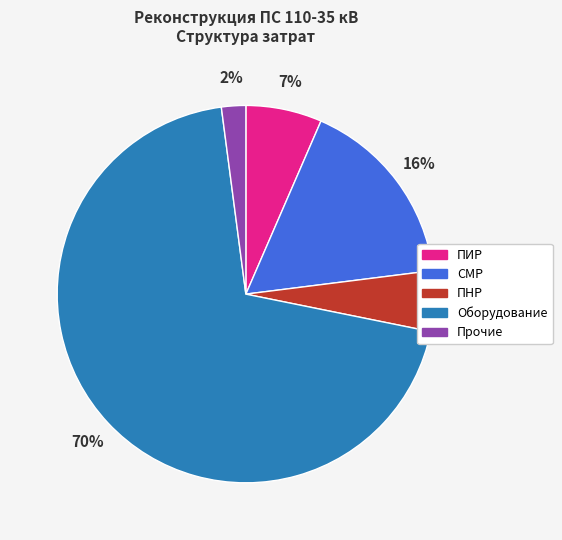

Count the number of slices in the pie.

5